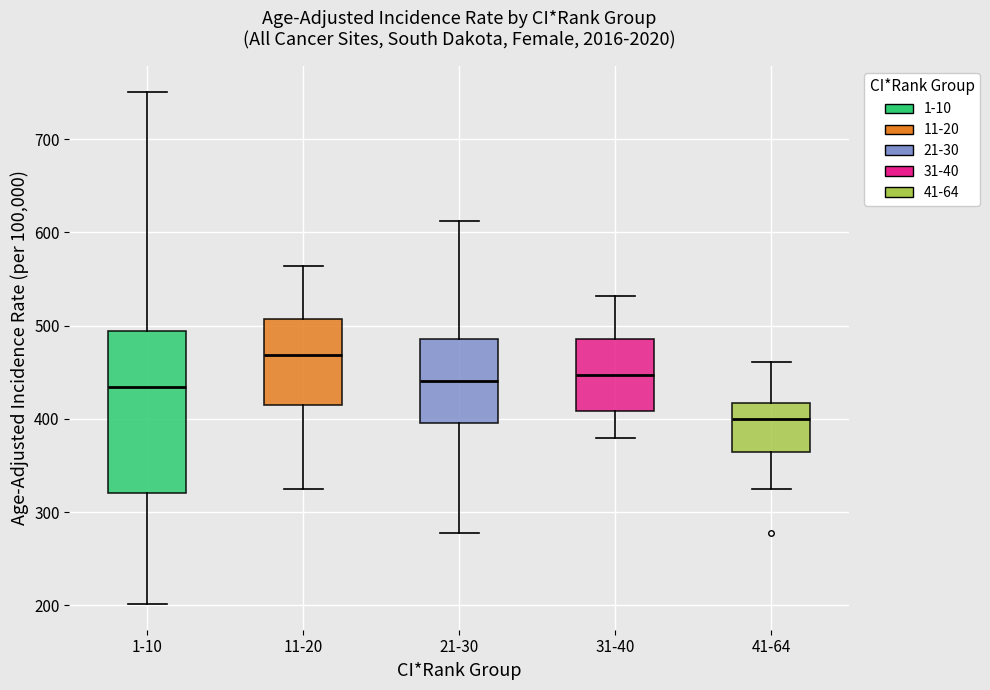

Where does the upper whisker of the box for 1-10 end on the y-axis? The values are not printed on the chart, so give them approximately, as read against the axis.

750